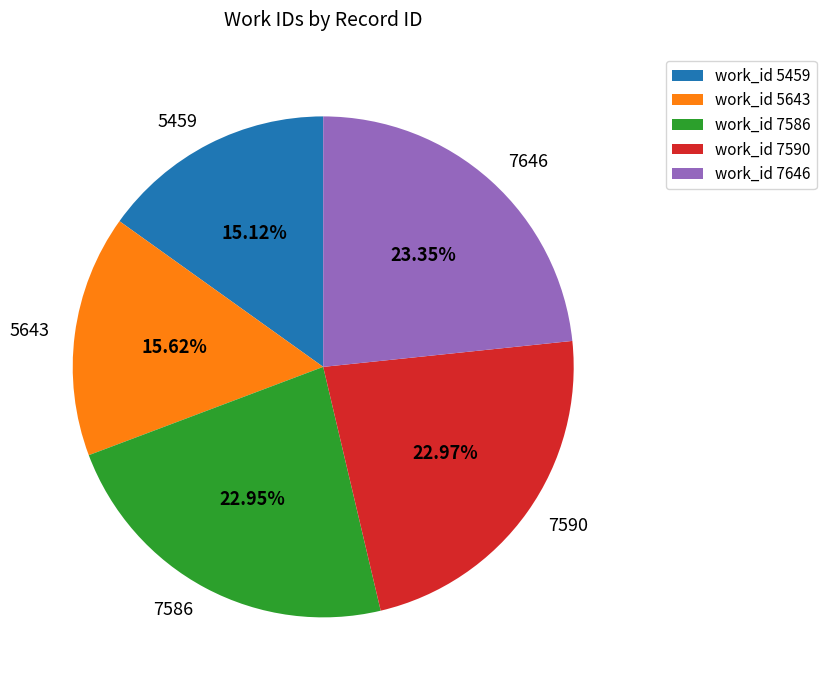

Do 5459 and 5643 together represent more than half of the pie?

No